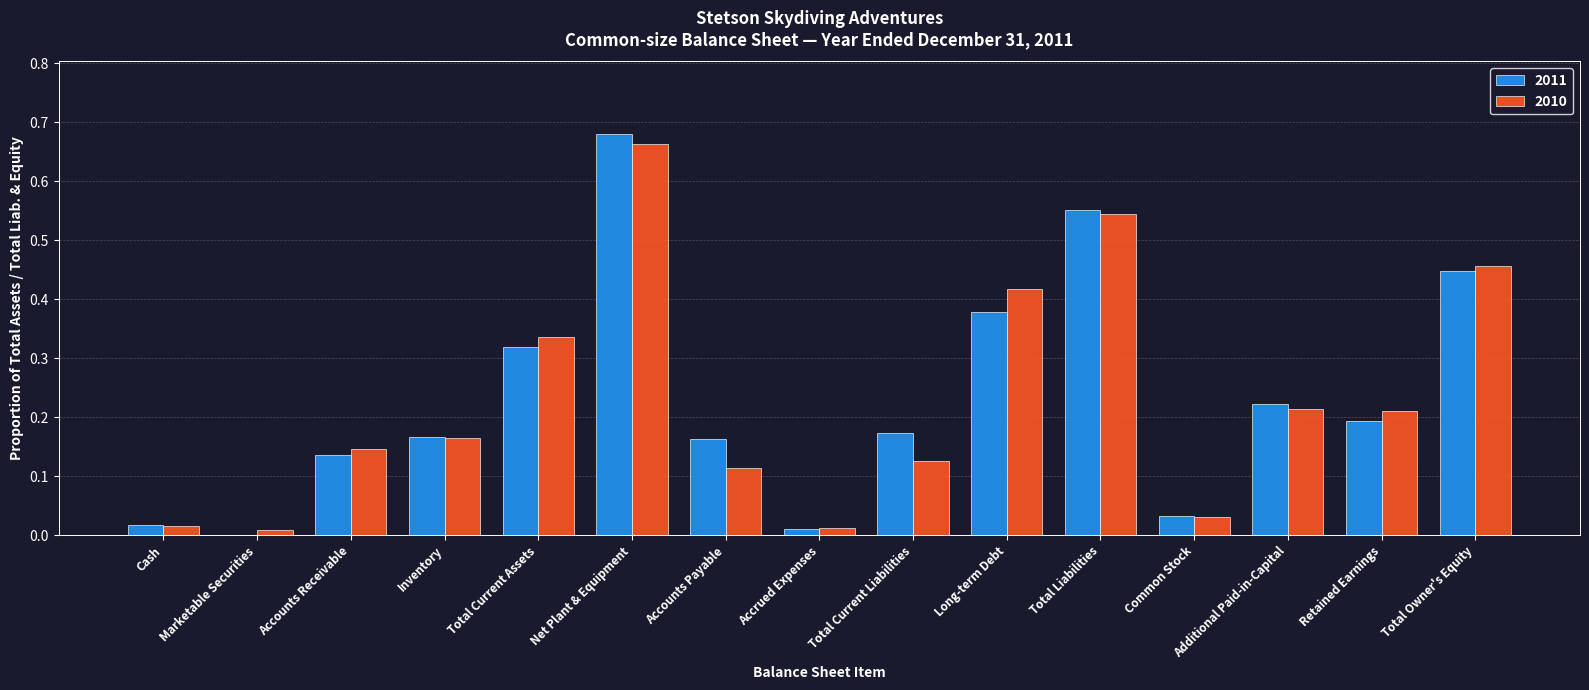

True or false: 2010 has a value of 0.1 at Additional Paid-in-Capital.

False